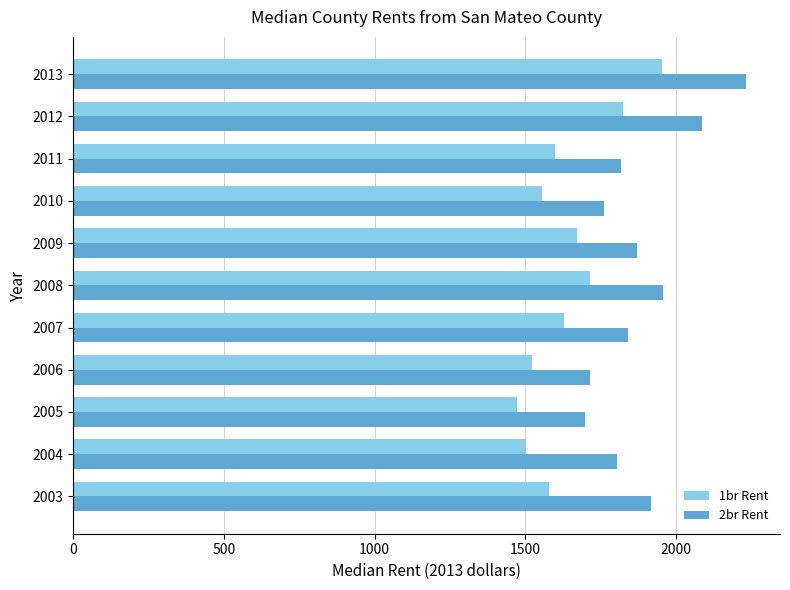

What is the difference between the highest and lowest values at 2004?

302.6